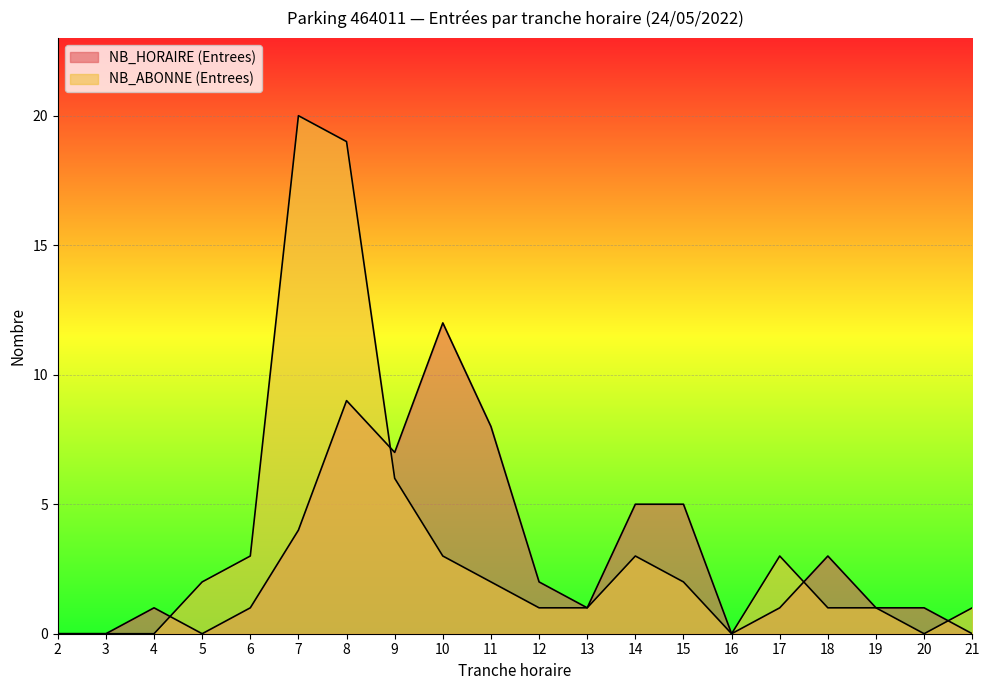

In NB_HORAIRE (Entrees), how many points are higher than both neighbors (excluding endpoints)?

4